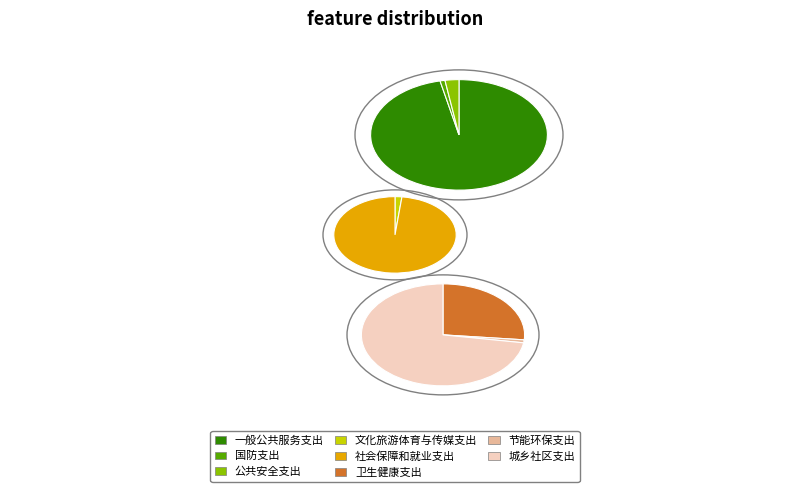

What percentage is the 国防支出 slice, to the nearest percent?

1%